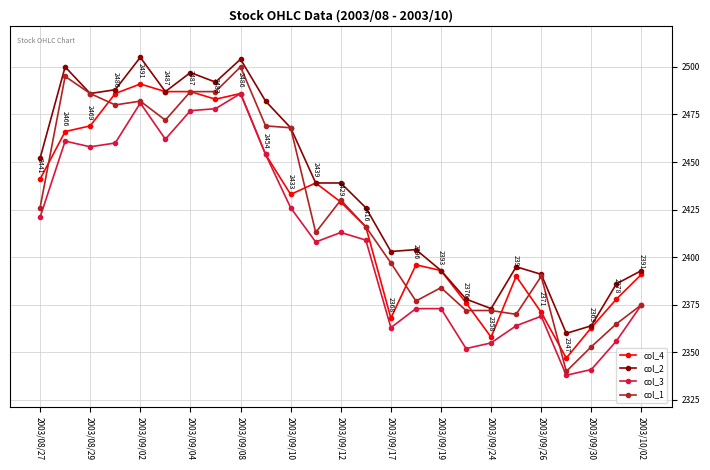

What is the lowest value of the col_2 series?

2360